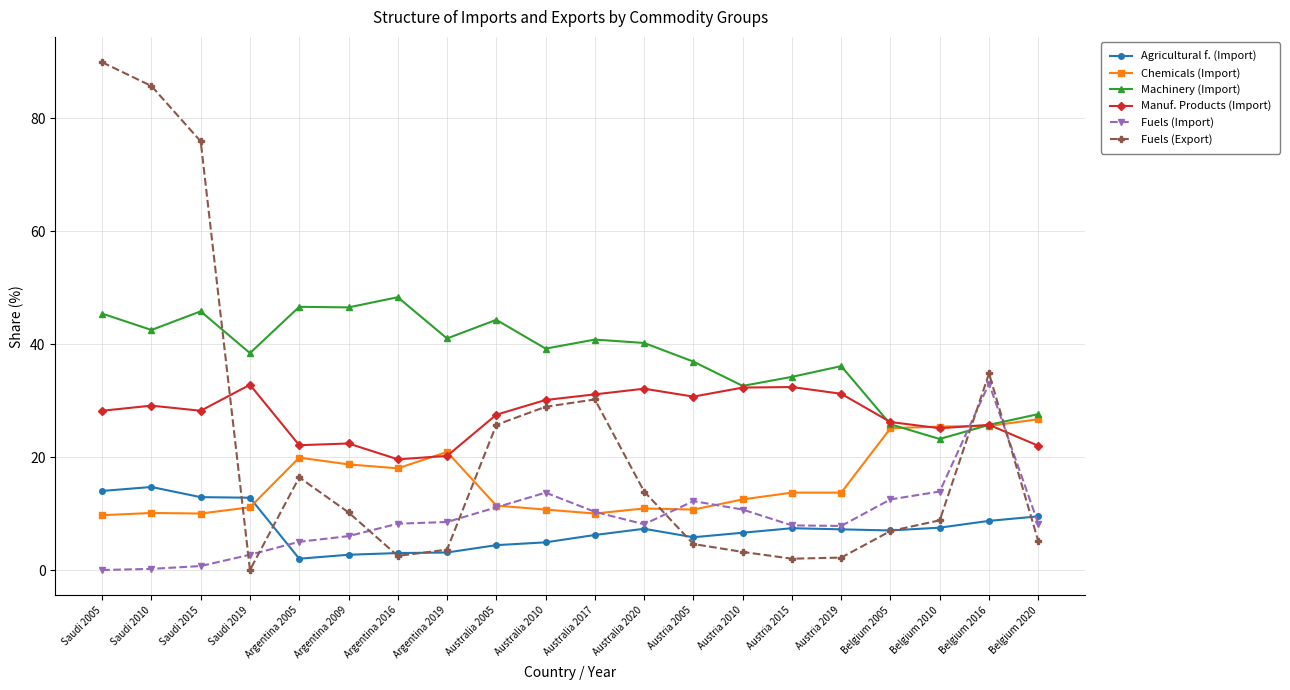

What is the label of the 14th point from the left?

Austria 2010